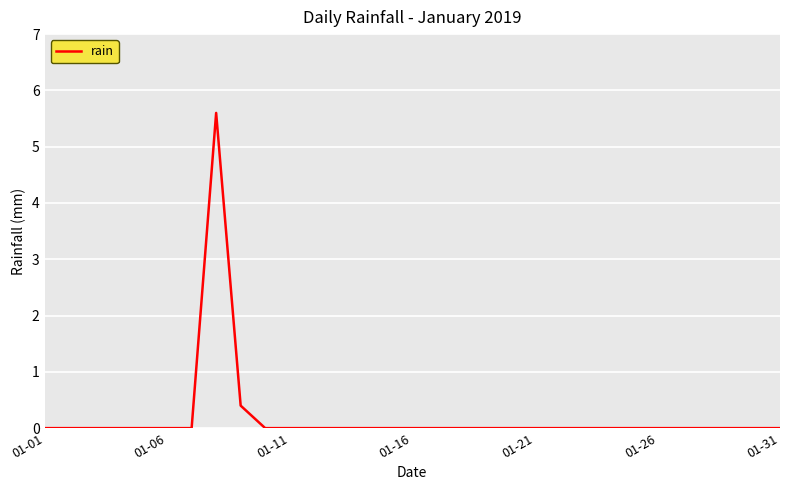

What is the maximum value shown in the chart?

5.6